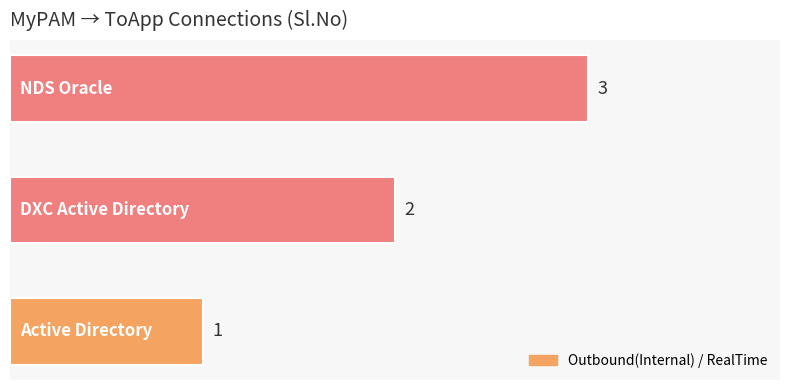

Count the values in the range 1 to 3.

3